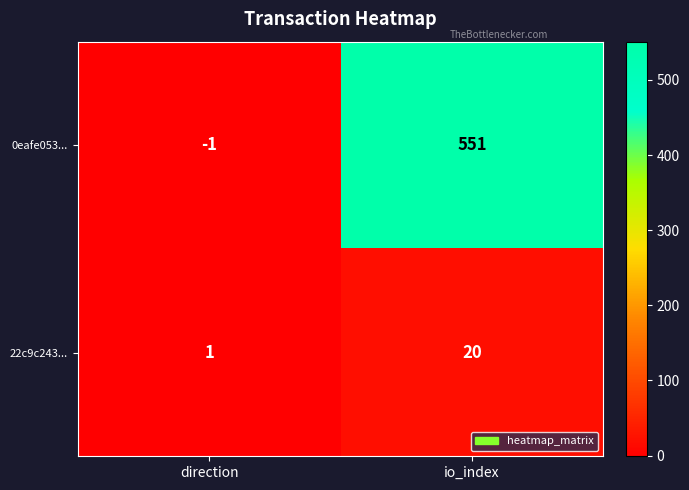

Rank the series at io_index from lowest to highest value.

22c9c243..., 0eafe053...